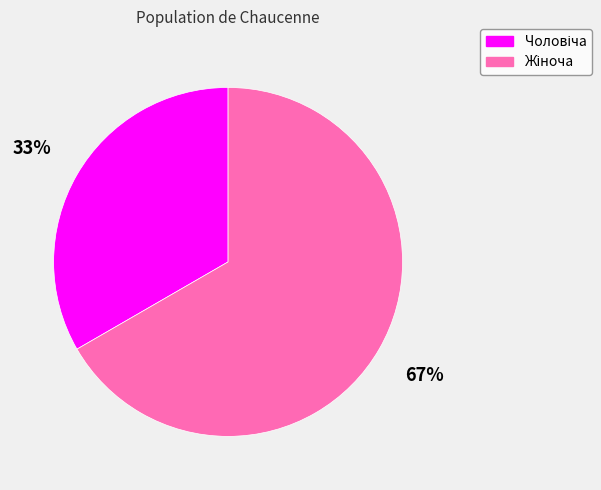

Is there any slice that represents more than half of the pie?

Yes